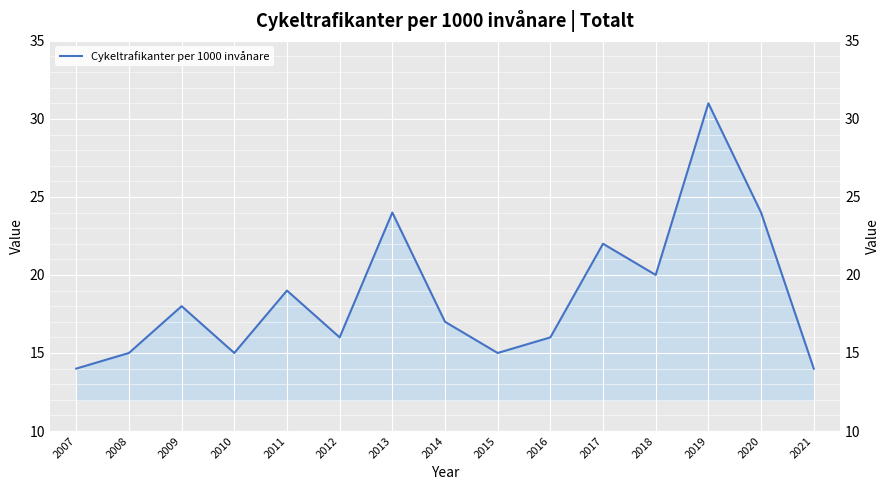

Does the chart display data point markers on the line(s)?

No